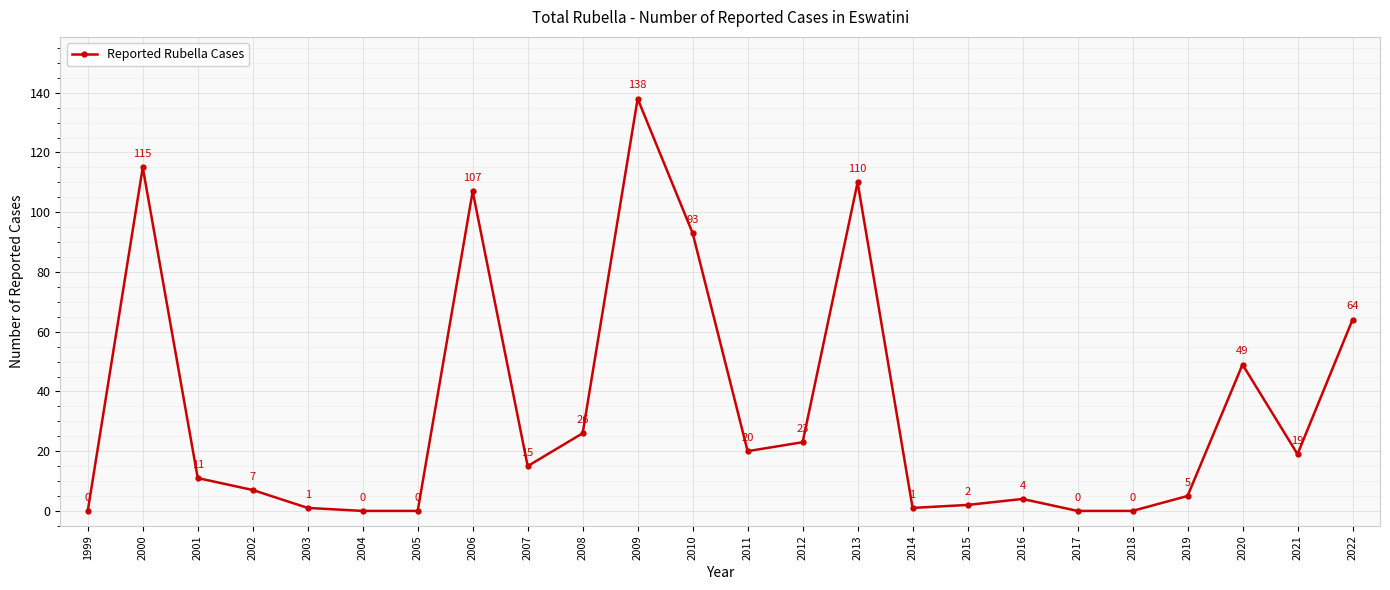

Reading left to right, what are all the values shown in this chart?

1999=0	2000=115	2001=11	2002=7	2003=1	2004=0	2005=0	2006=107	2007=15	2008=26	2009=138	2010=93	2011=20	2012=23	2013=110	2014=1	2015=2	2016=4	2017=0	2018=0	2019=5	2020=49	2021=19	2022=64